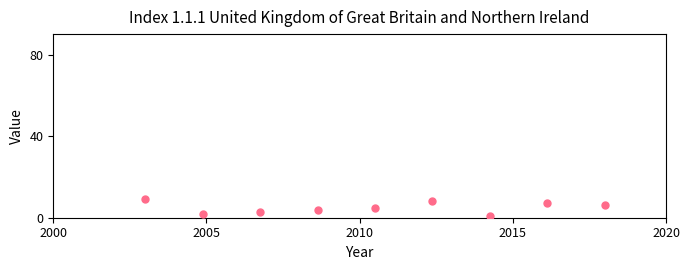

What is the range of Y values (max minus min)?

8